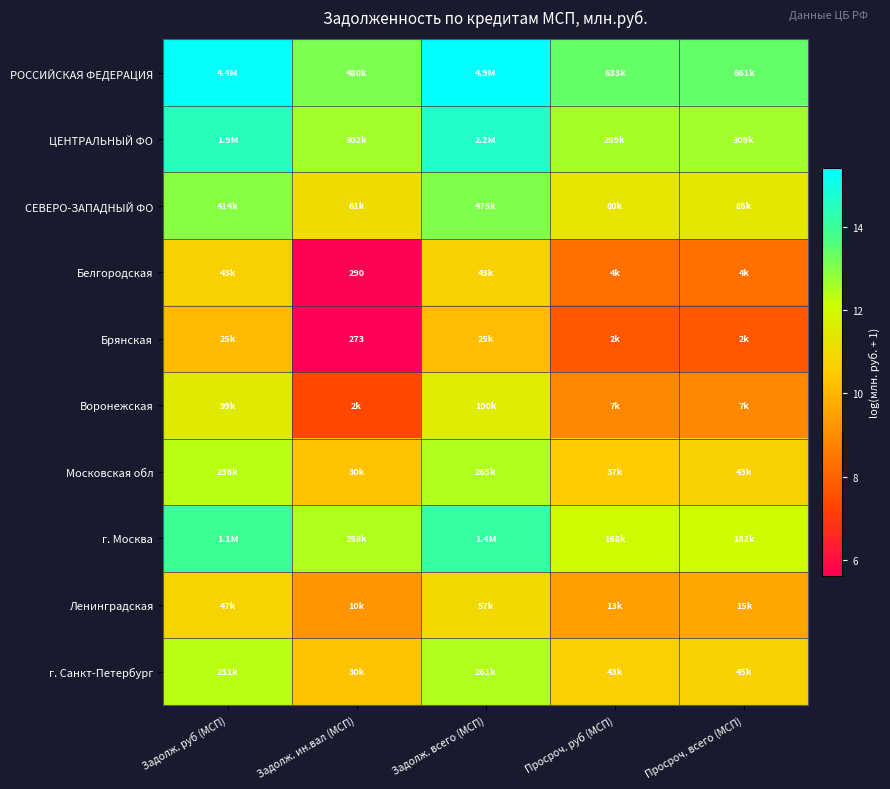

Which series has the largest total across all categories?

РОССИЙСКАЯ ФЕДЕРАЦИЯ